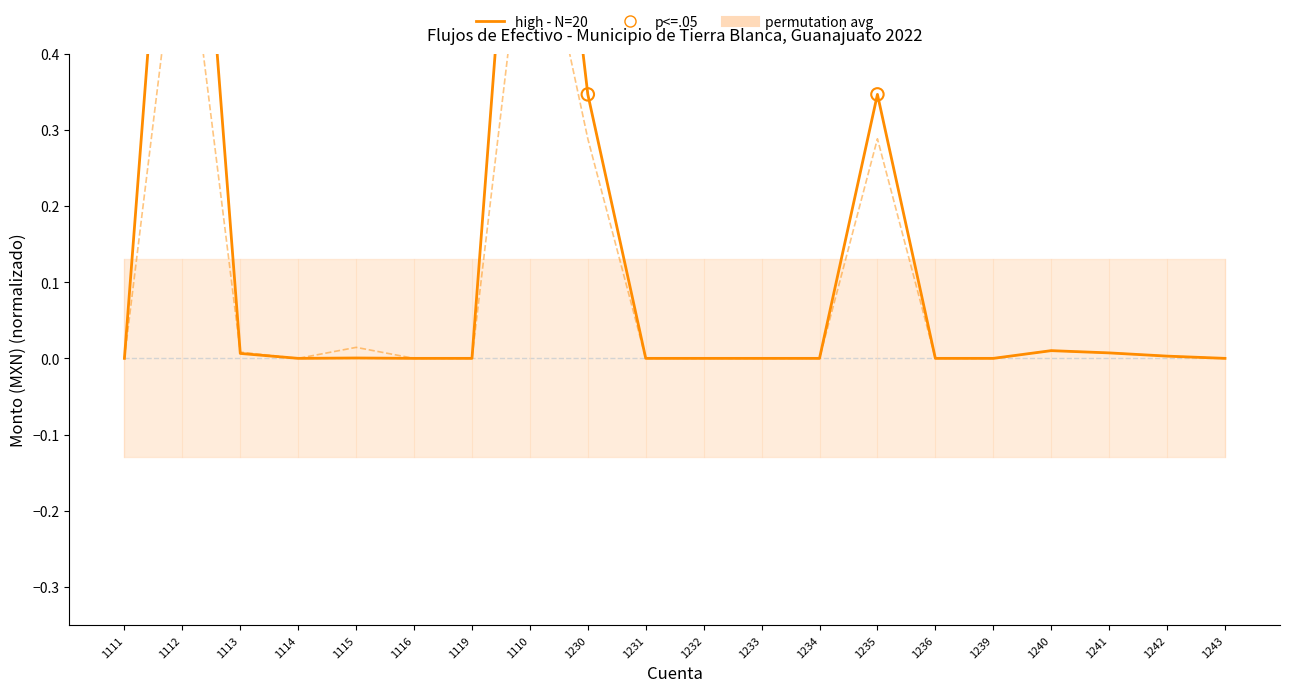

Is the value of 2022 at 1230 greater than the value of 2021 at 1240?

Yes